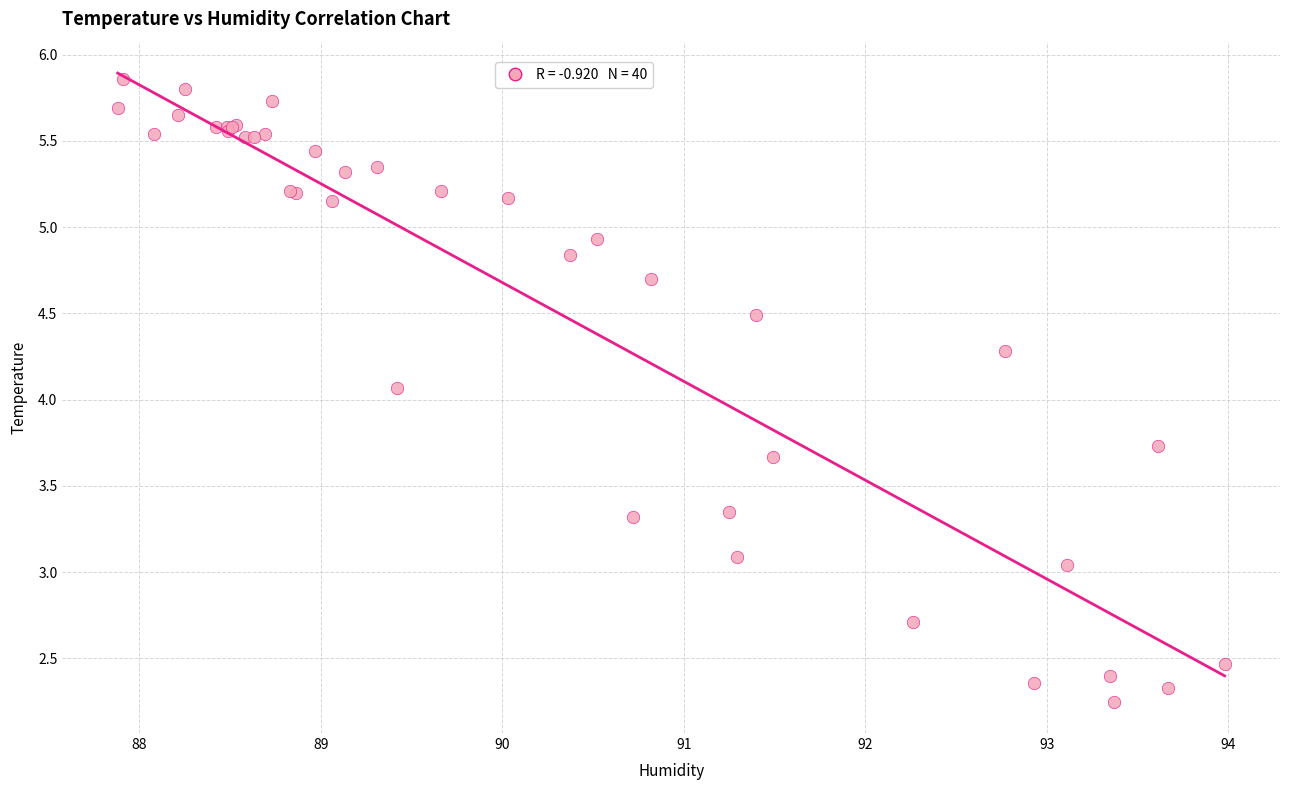

What Y value in the scatter plot is closest to 4?

4.1